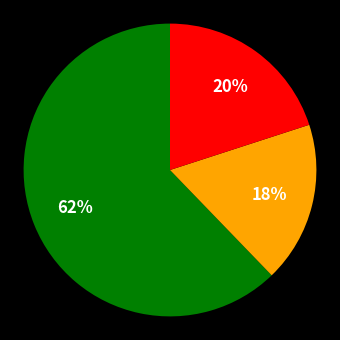

To the nearest percent, what is the difference between the largest and smallest slice percentages?

44%